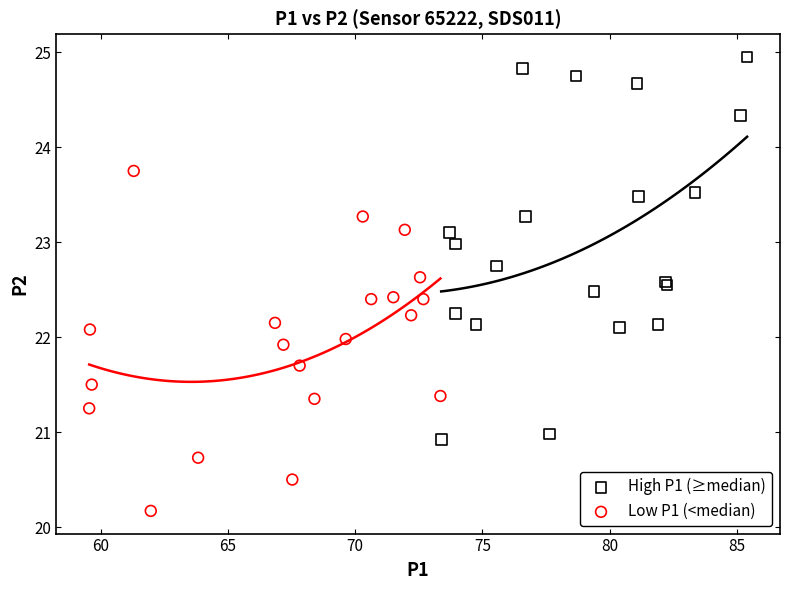

Which series has the largest Y range (max minus min)?

High P1 (≥median)